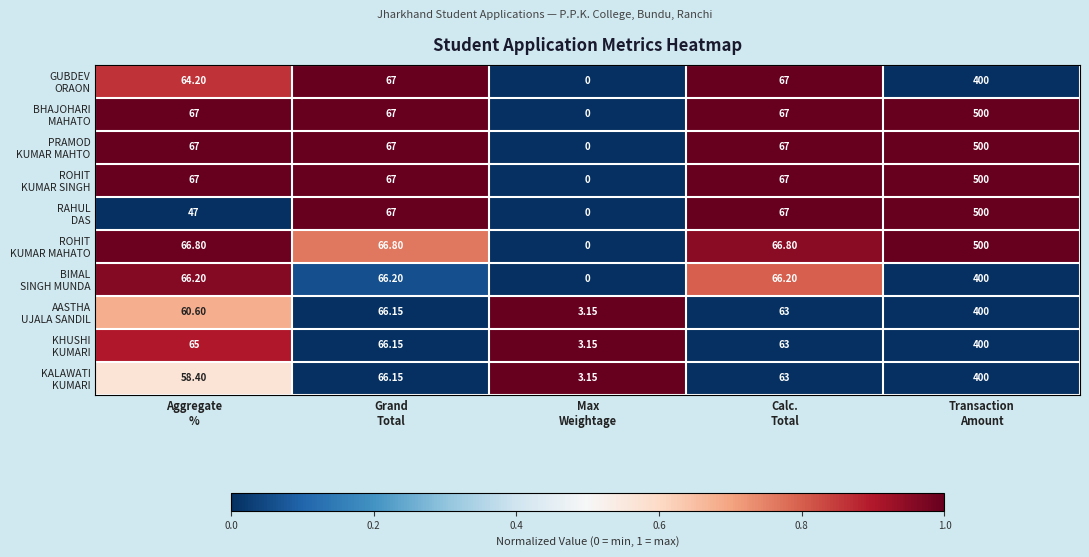

Count the number of categories in the chart.

5